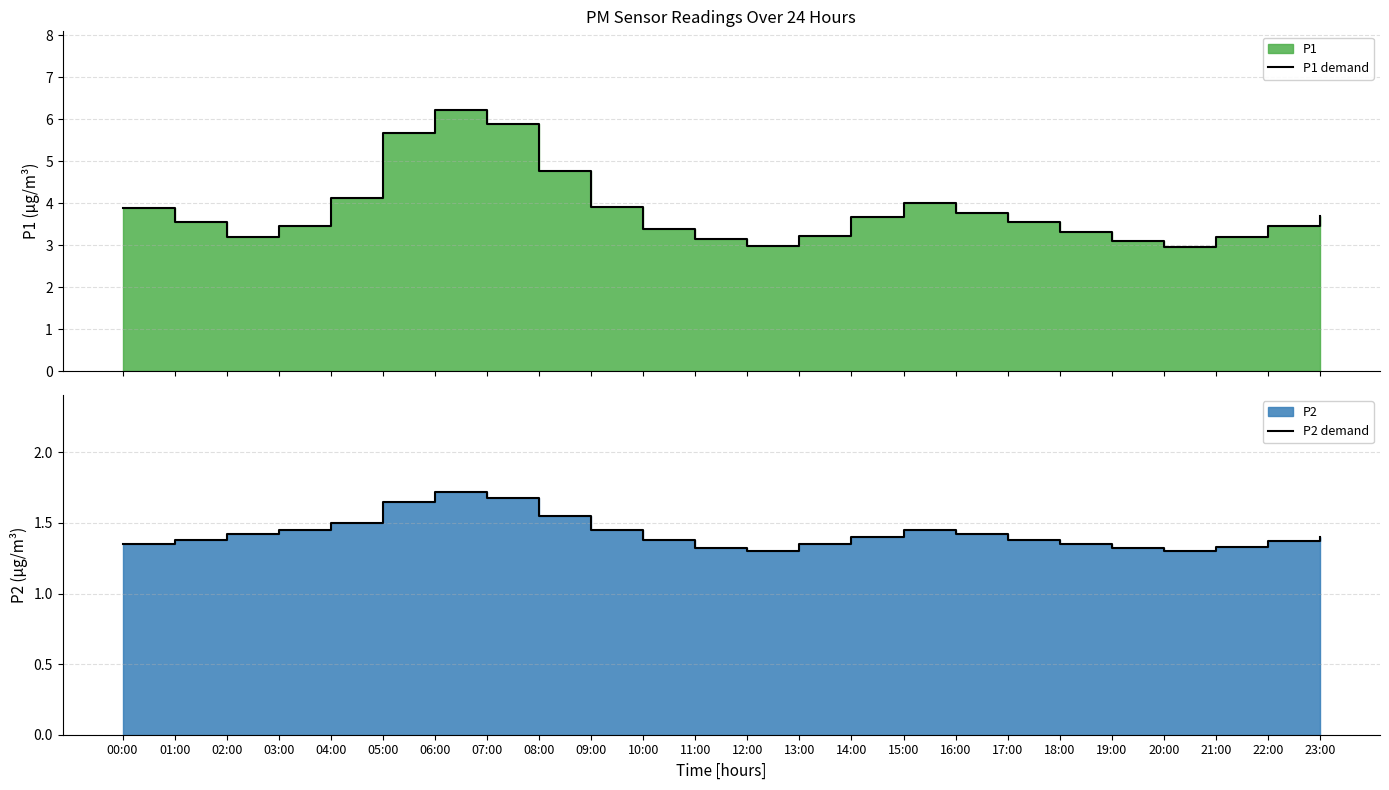

Where is the first local minimum for P1 demand?

02:00